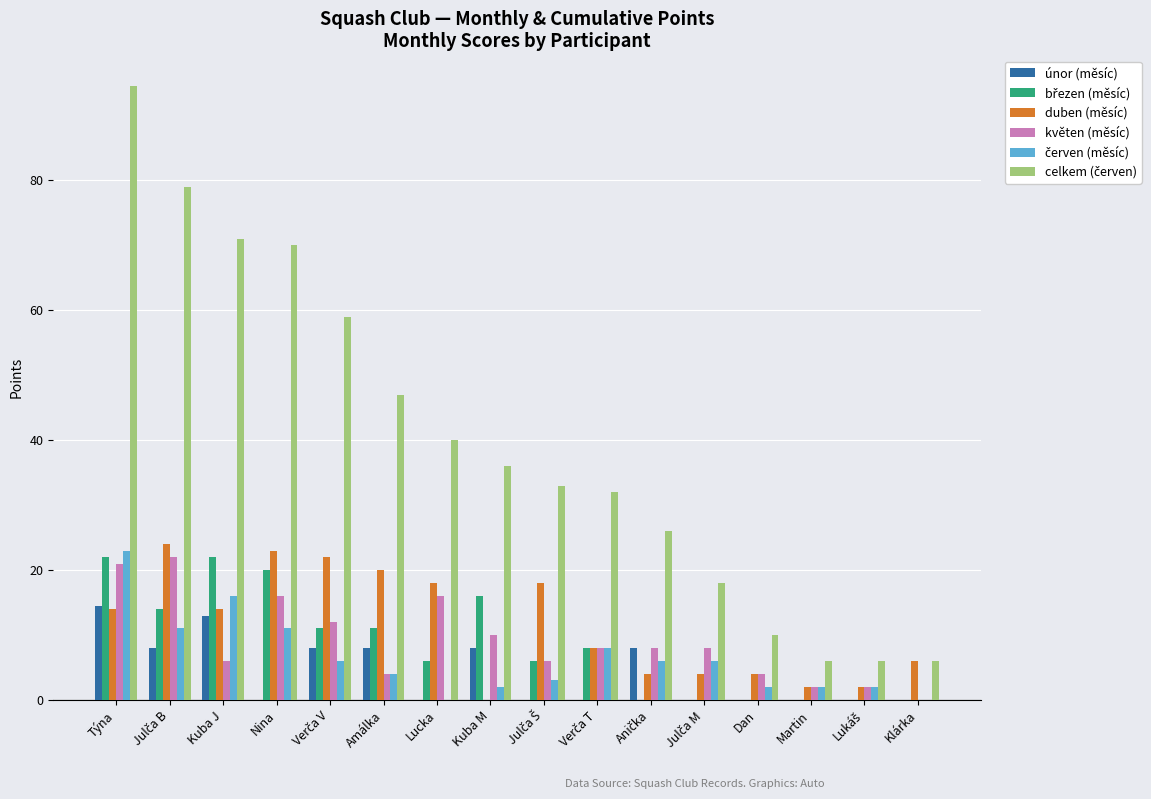

What is the maximum value for únor (měsíc)?

14.5